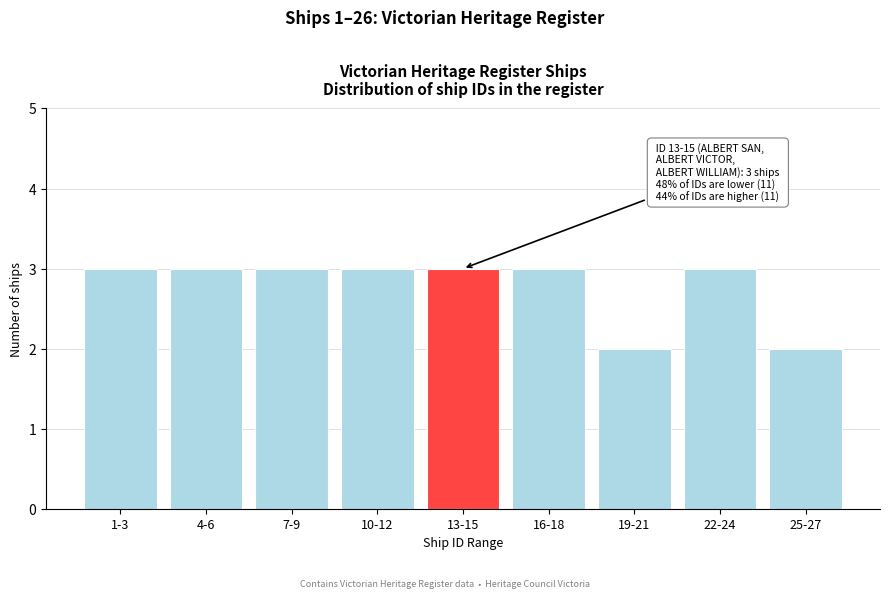

Reading right to left, transcribe all the data shown in this chart.

2	3	2	3	3	3	3	3	3